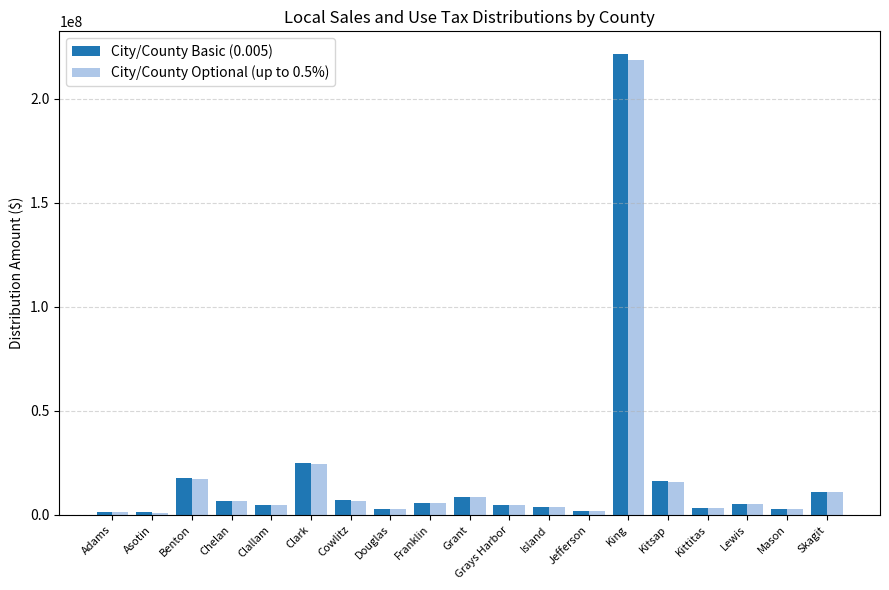

Is it true that City/County Optional (up to 0.5%) equals 14051744.1 at Clark?

False